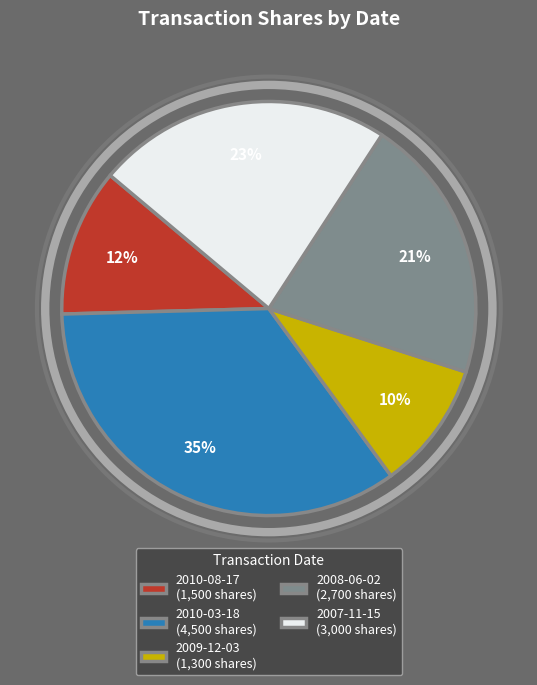

To the nearest percent, what portion does 2007-11-15 represent?

23%